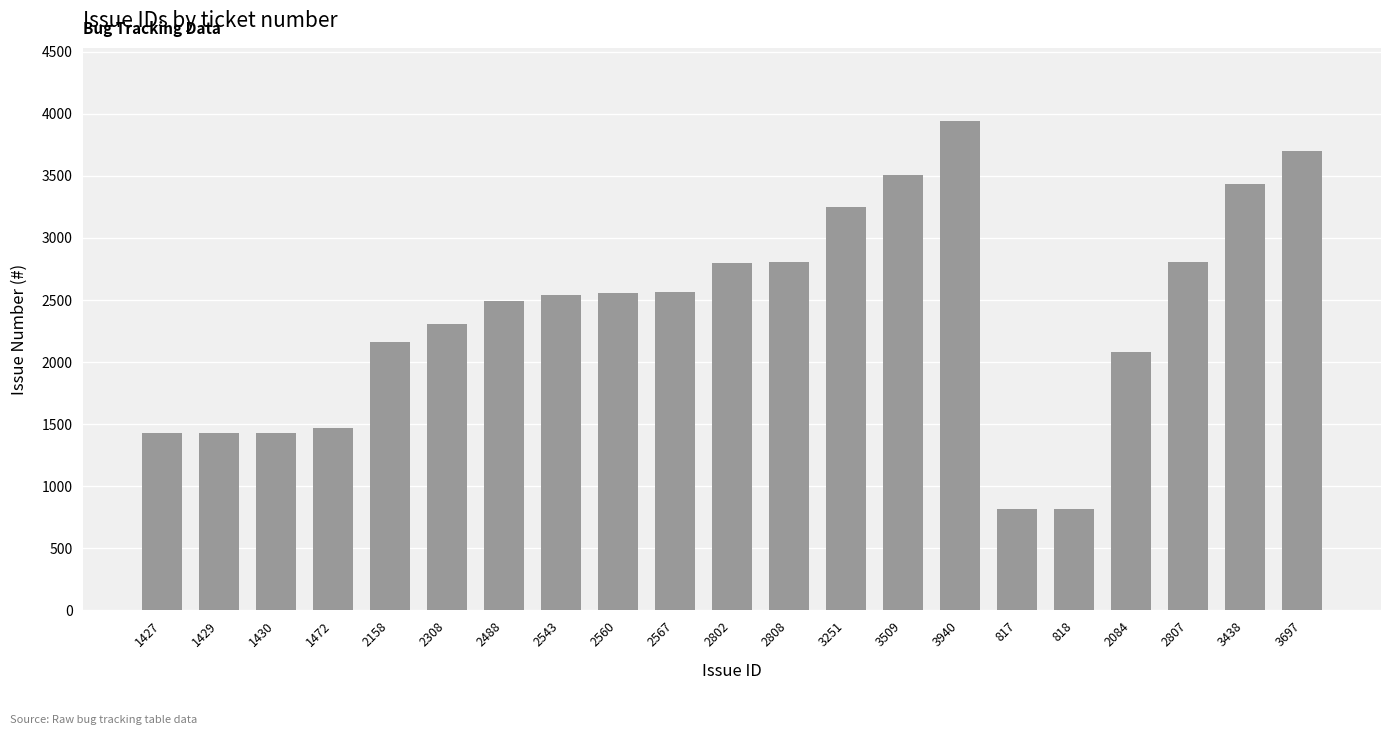

How many distinct data groups are displayed?

1